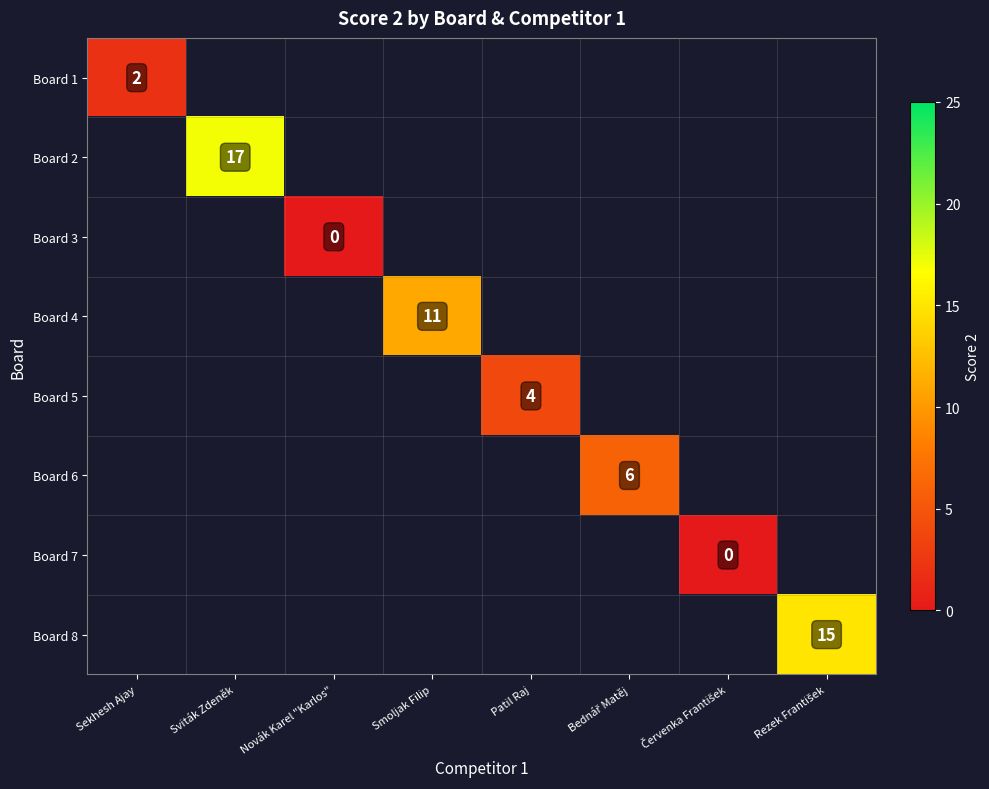

Which category has the lowest value across all series?

Novák Karel "Karlos"